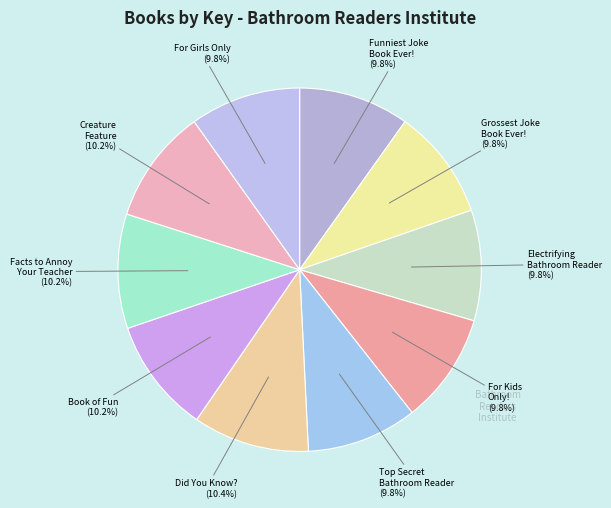

Count the number of slices in the pie.

10